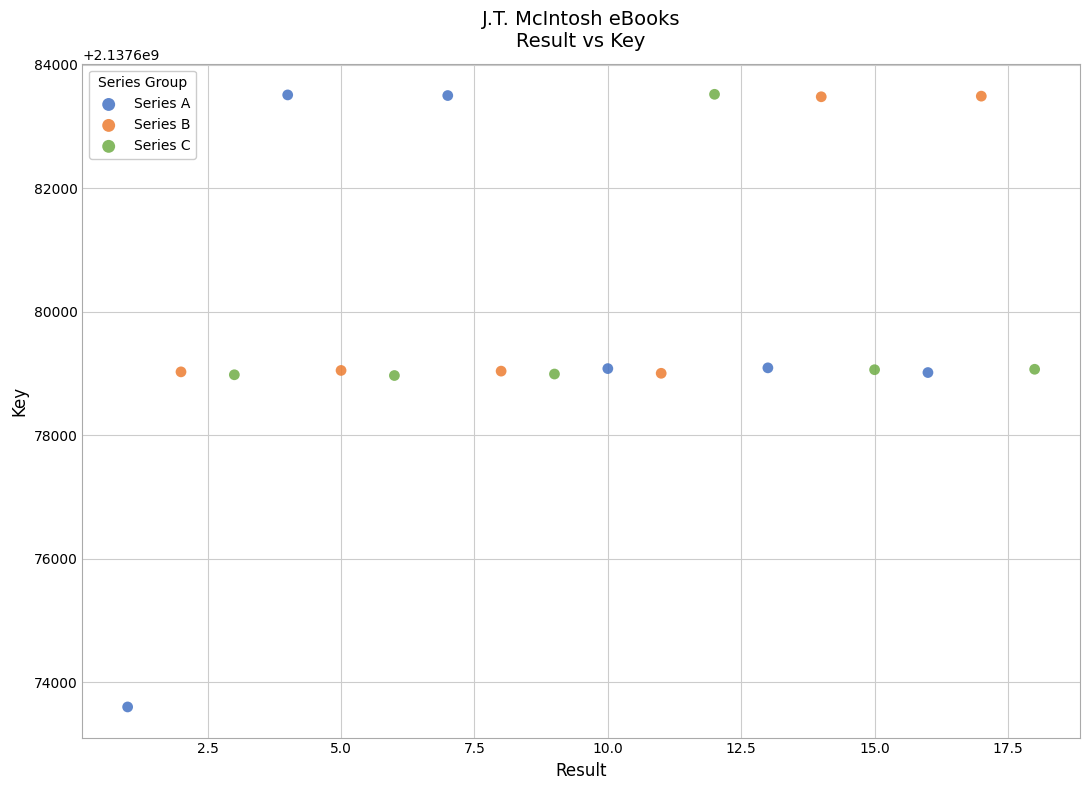

Which series contains the lowest Y value?

Series A